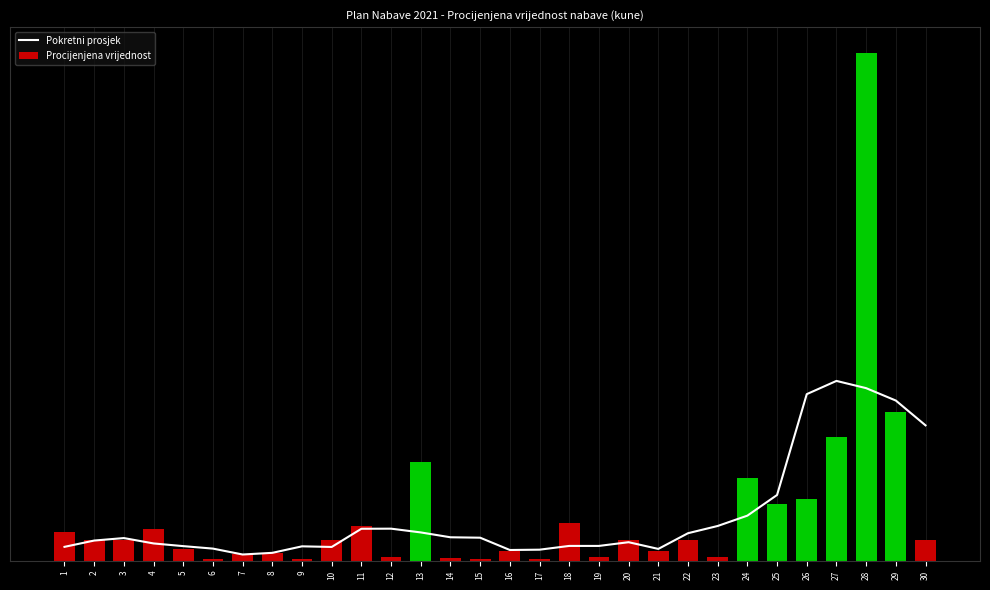

Which series changed the most between 4 and 14?

Procijenjena vrijednost